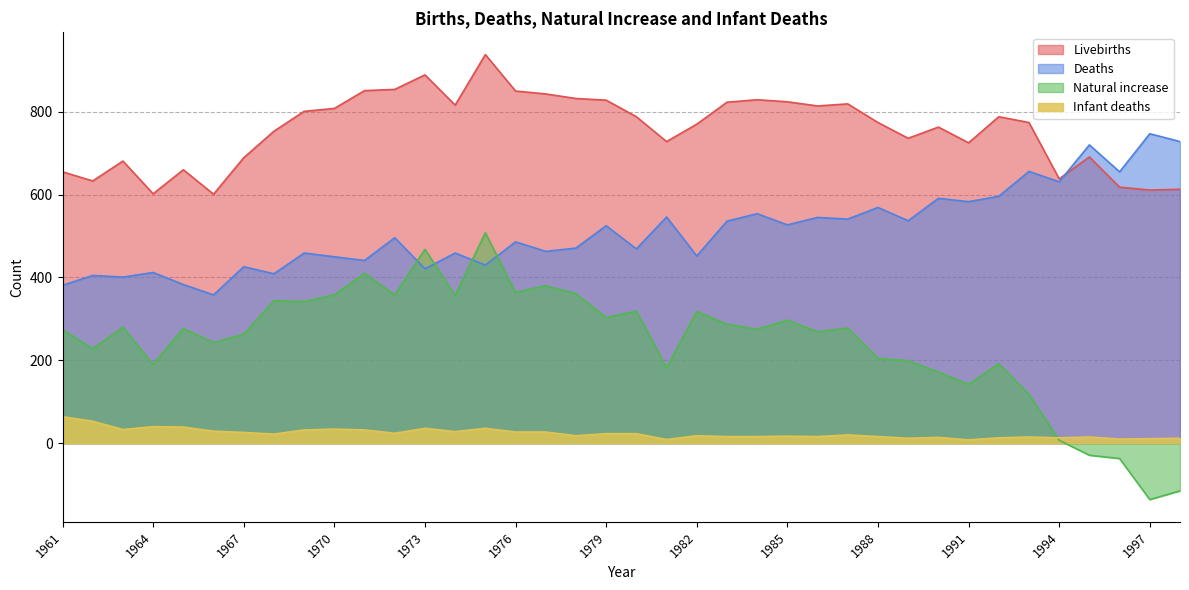

True or false: Deaths and Infant deaths cross at least once.

False